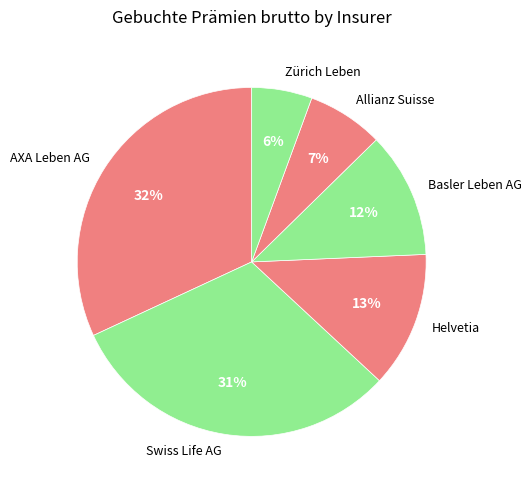

To the nearest percent, what percentage of the pie is Helvetia?

13%